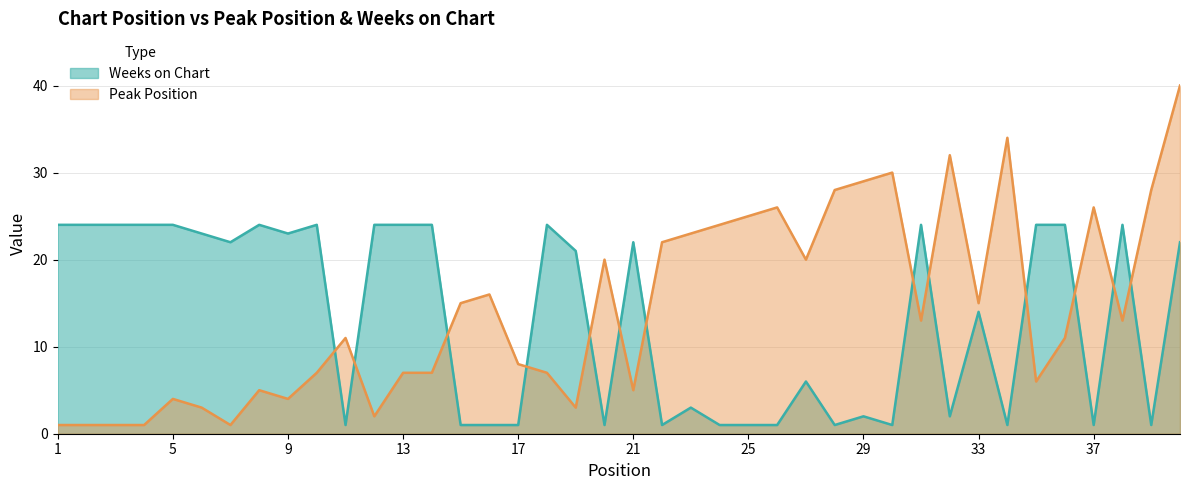

Where does the Peak Position series first go above 13?

15